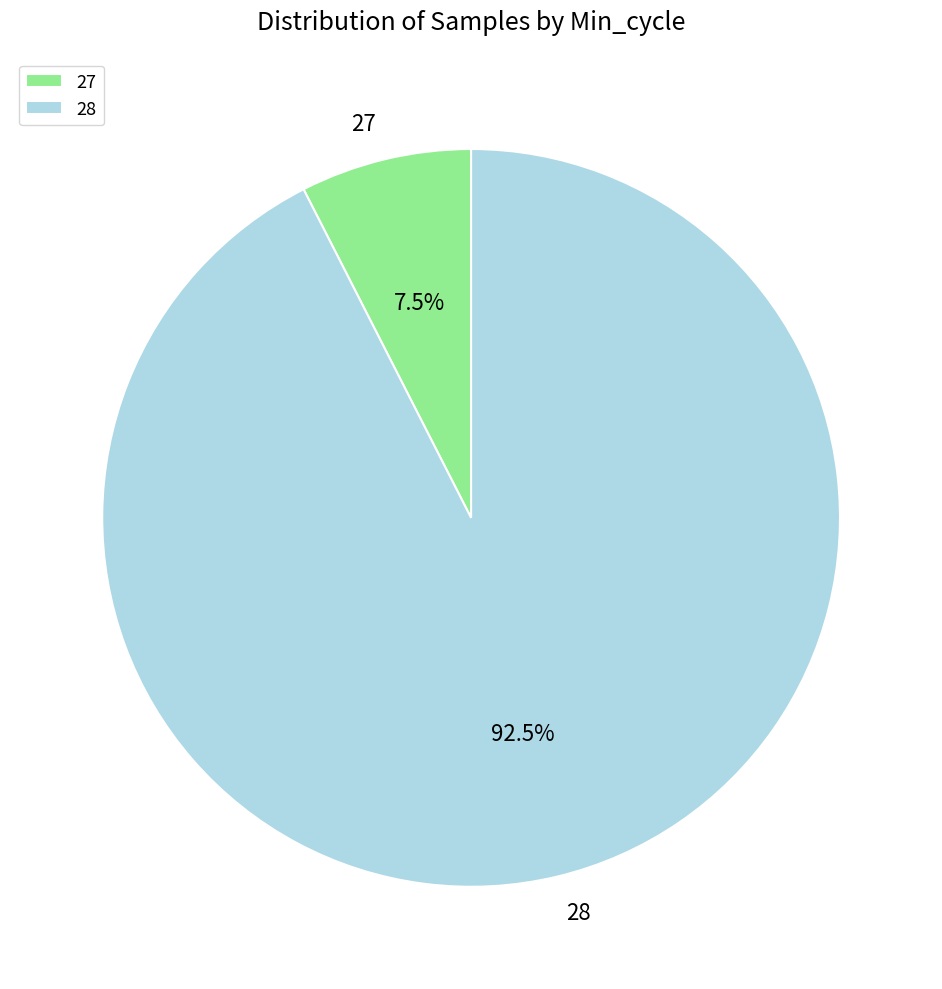

Which category has the smallest portion of the pie?

27